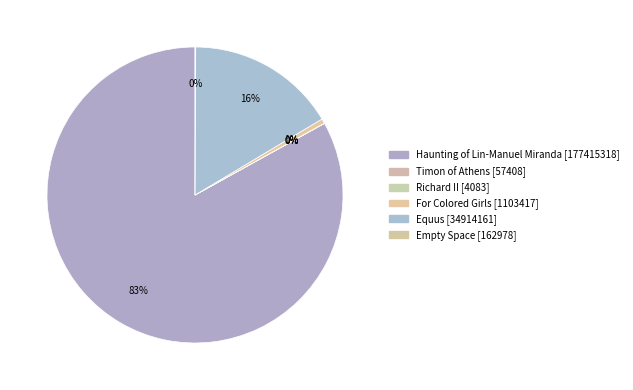

What is the largest slice in the pie chart?

Haunting of Lin-Manuel Miranda